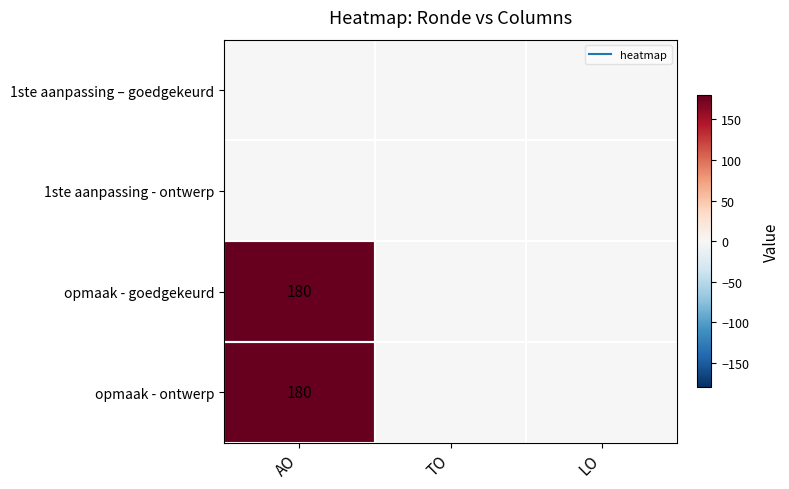

Rank the series by their maximum value, from highest to lowest.

opmaak - goedgekeurd, opmaak - ontwerp, 1ste aanpassing – goedgekeurd, 1ste aanpassing - ontwerp